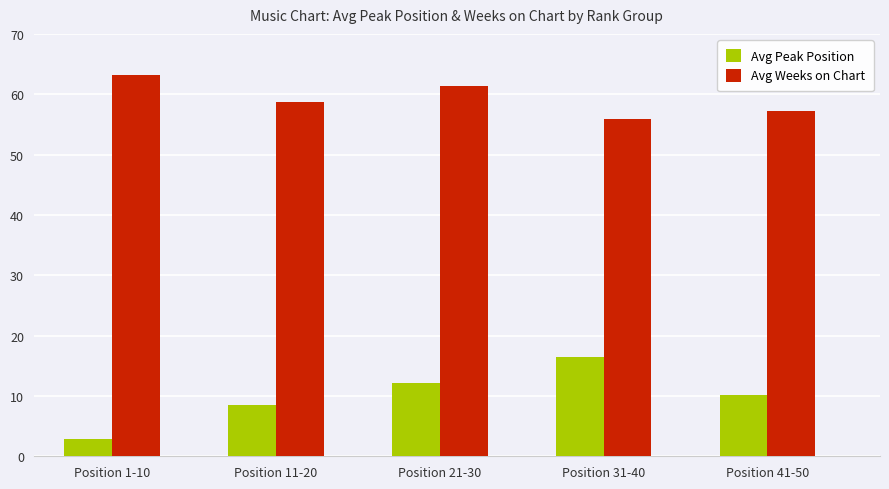

Rank the series at Position 41-50 from lowest to highest value.

Avg Peak Position, Avg Weeks on Chart